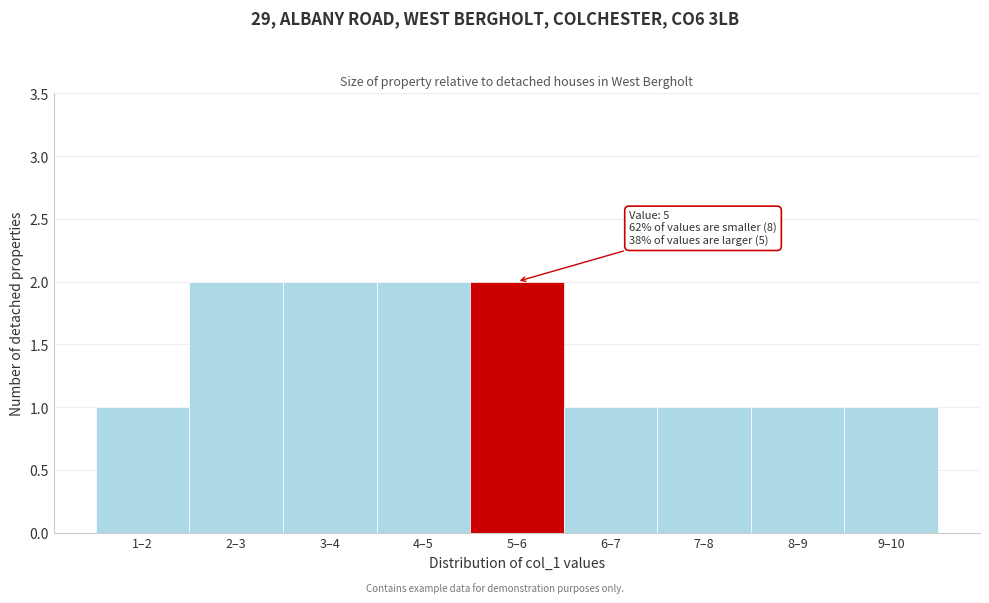

Reading left to right, what are all the values shown in this chart?

1	2	2	2	2	1	1	1	1